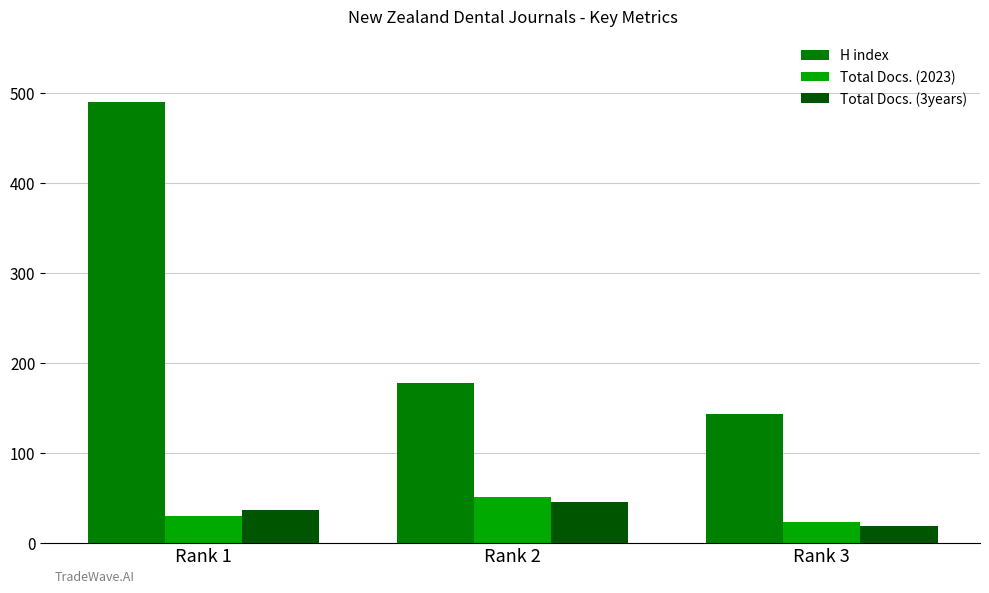

Rank the series at Rank 1 from highest to lowest value.

H index, Total Docs. (3years), Total Docs. (2023)